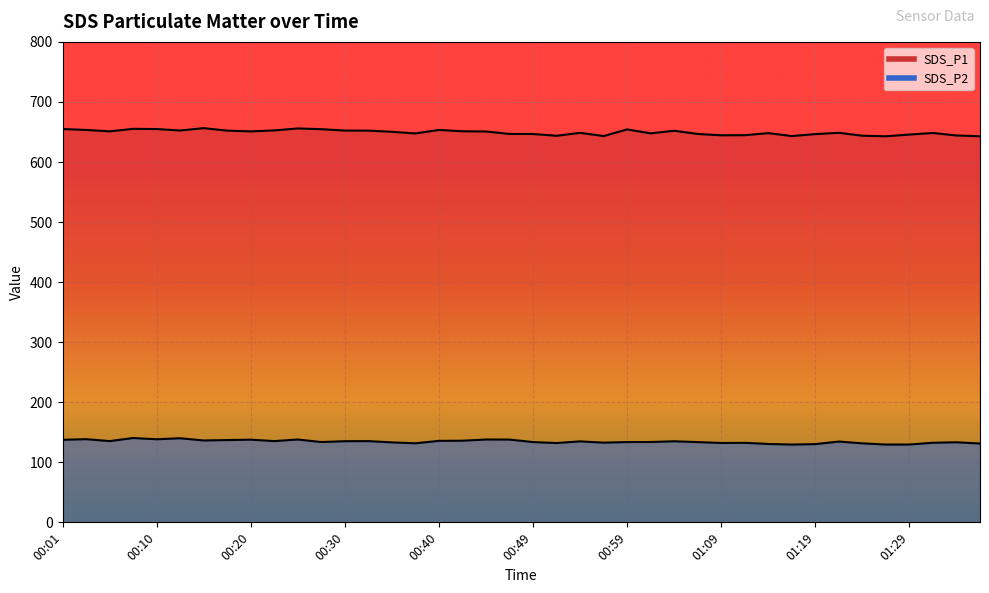

What is the maximum value shown in the chart?

656.4